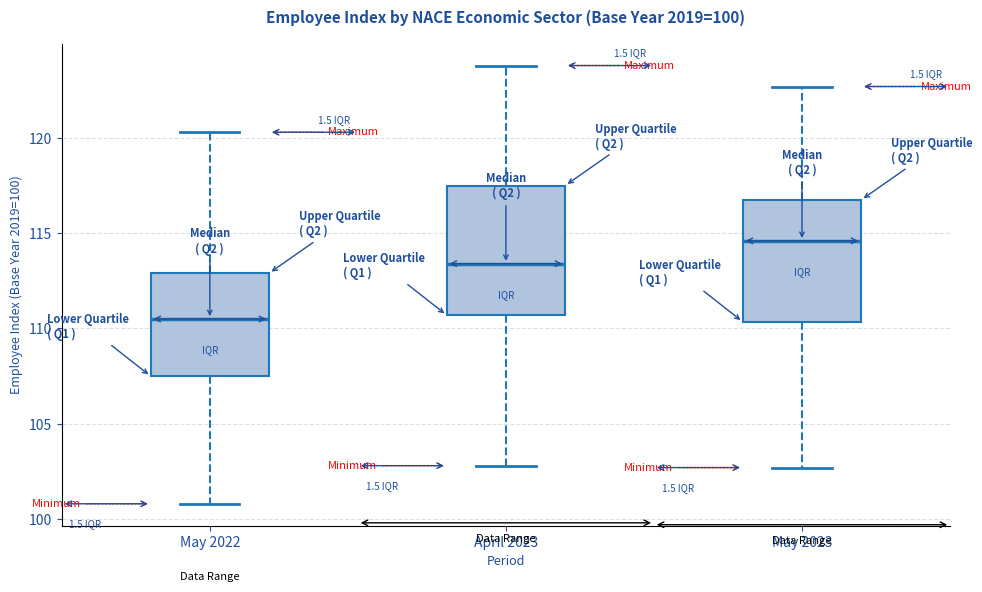

Which box's median line is the highest?

May 2023